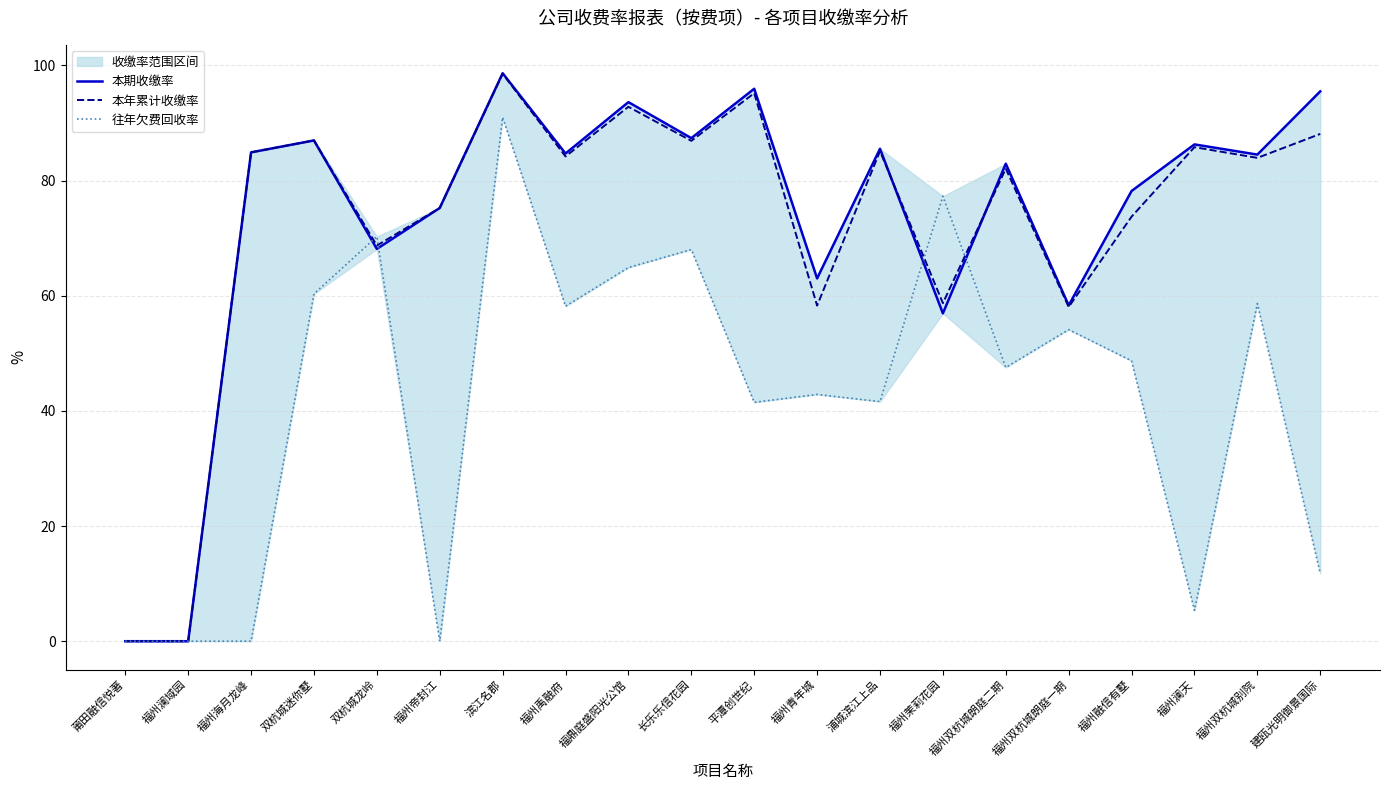

List the series in order of their peak value, lowest first.

往年欠费回收率, 本年累计收缴率, 本期收缴率